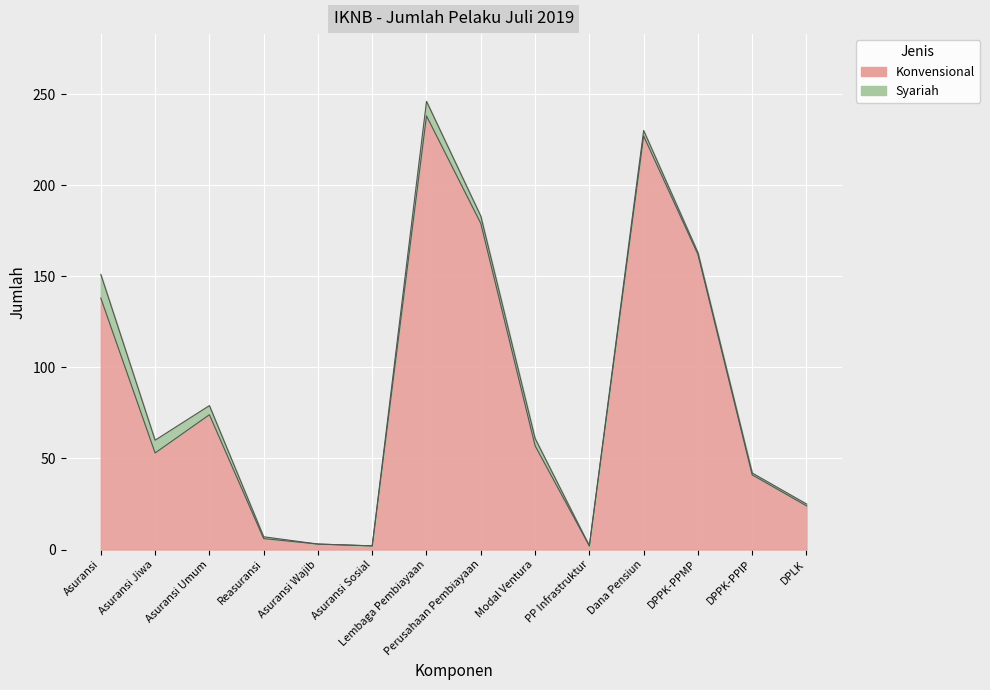

What is the label of the 11th point from the right?

Reasuransi